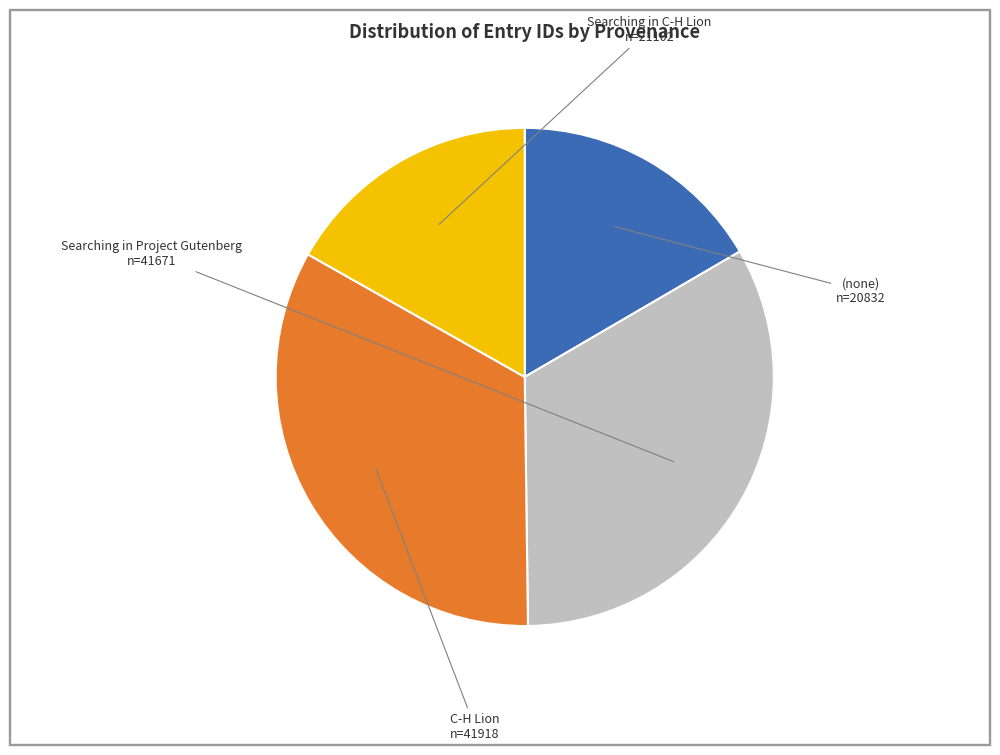

Is the sum of C-H Lion and Searching in Project Gutenberg greater than half?

Yes